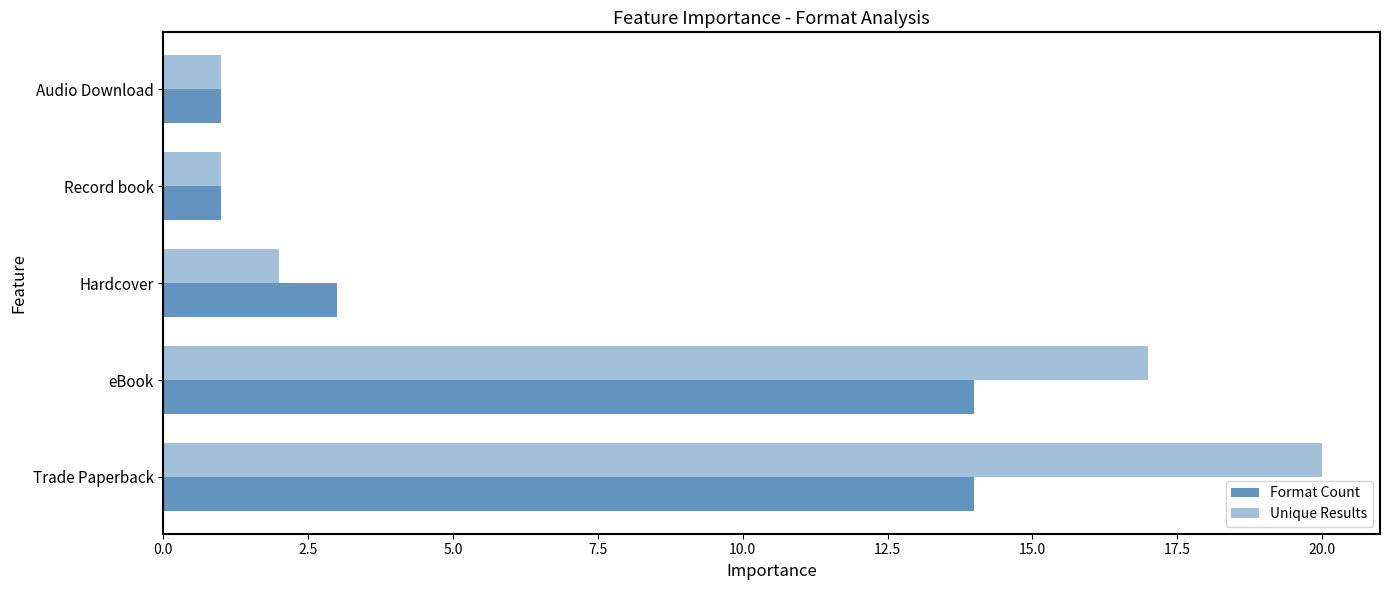

Which series has the largest range (max minus min)?

Unique Results